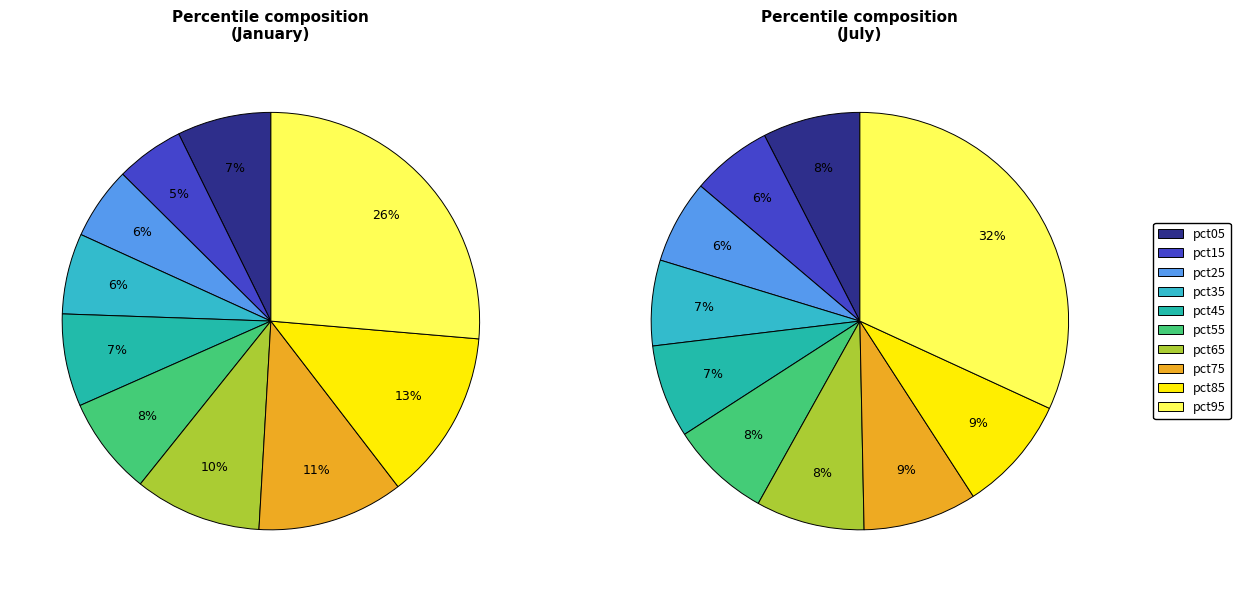

To the nearest percent, what percentage of the pie is 2?

6%